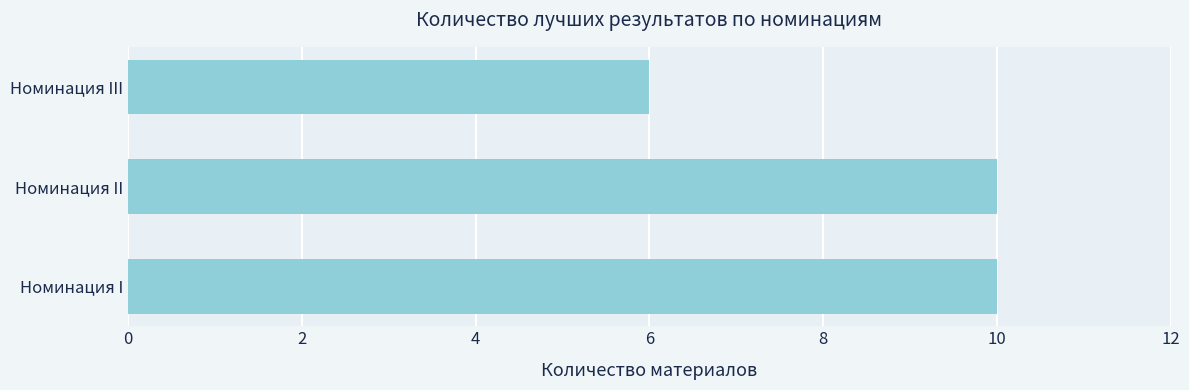

Reading top to bottom, what are all the values shown in this chart?

Номинация III=6	Номинация II=10	Номинация I=10